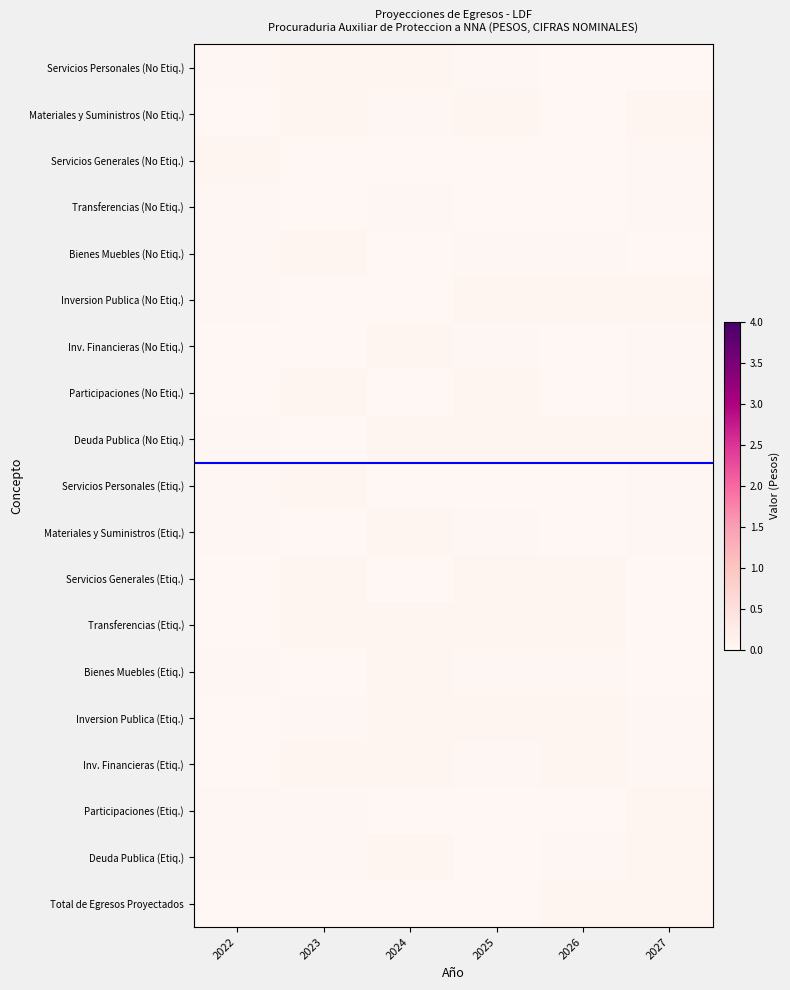

How many data points does each series have?

6